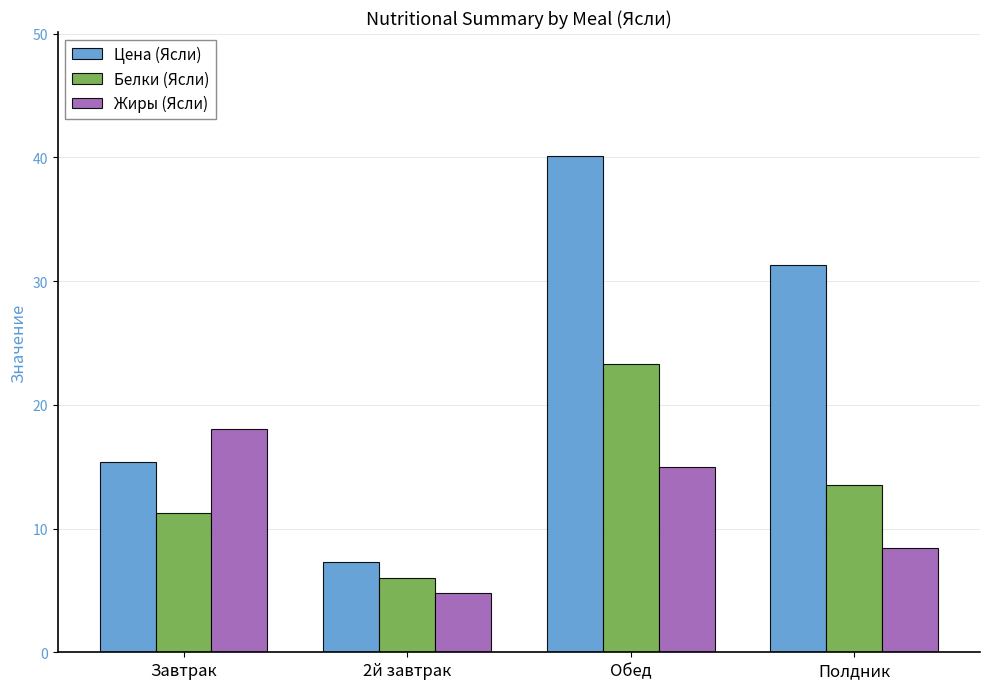

How many bars are there in total?

12